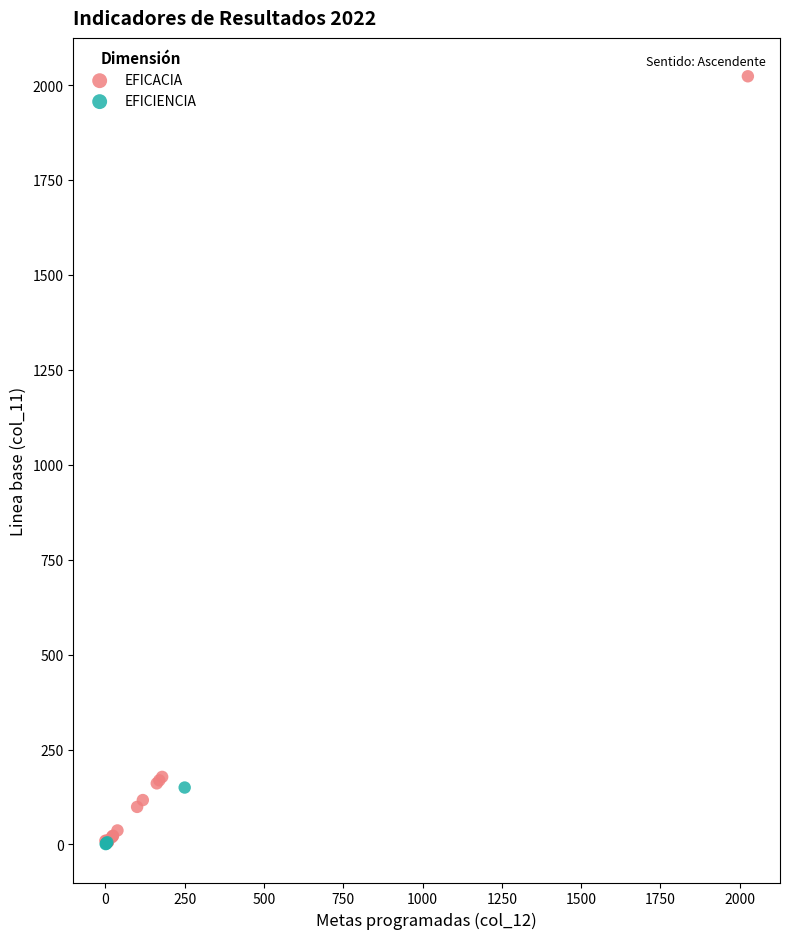

Which series contains the highest Y value?

EFICACIA